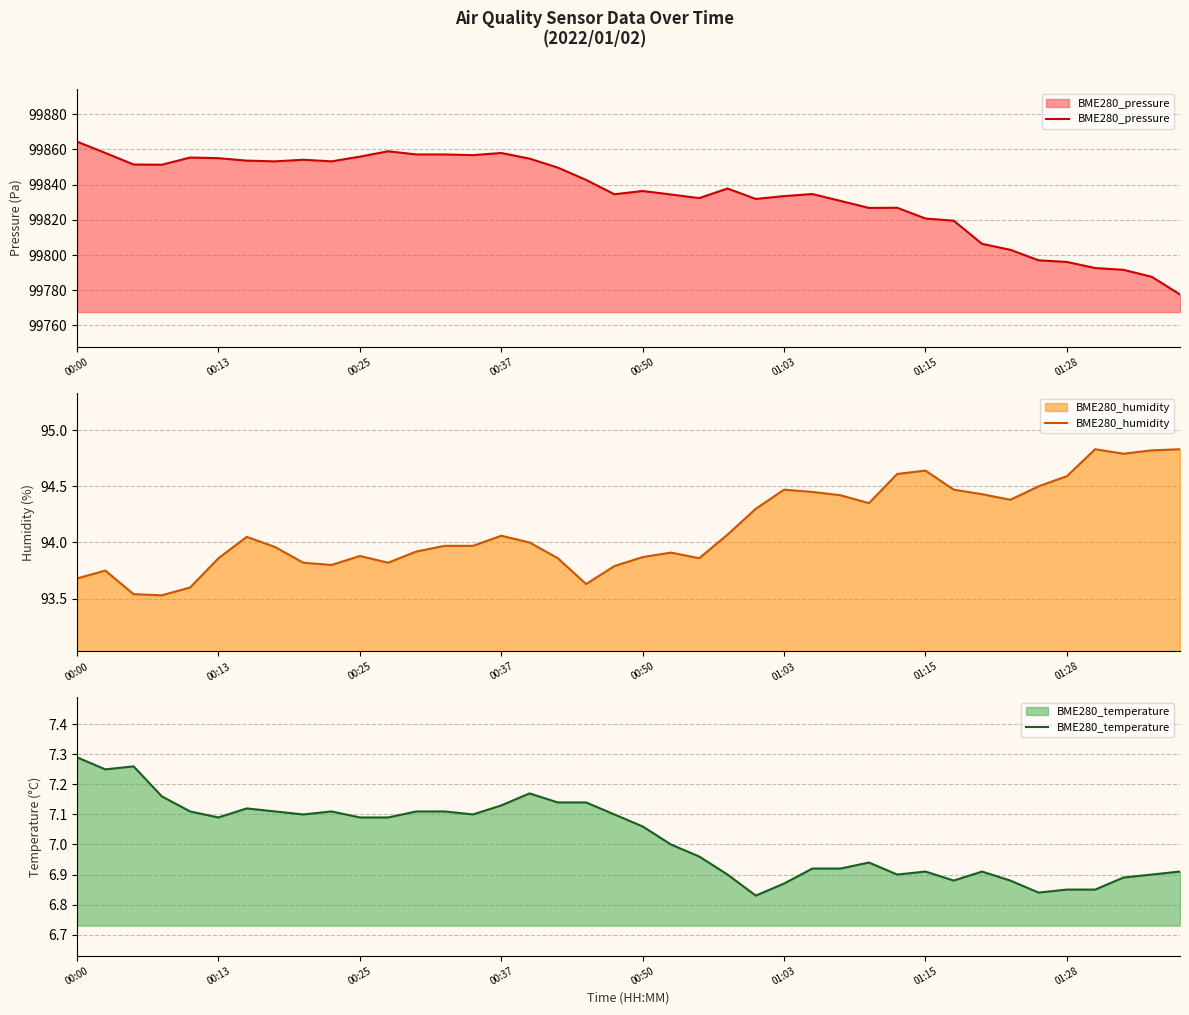

Is it true that BME280_pressure equals 99855.9 at 00:25?

True